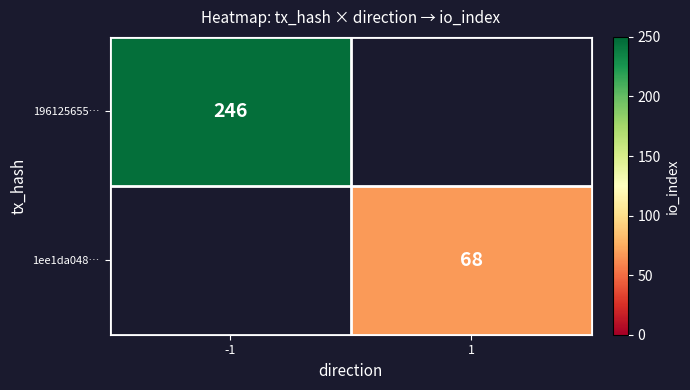

At how many categories does at least one series exceed 157?

1